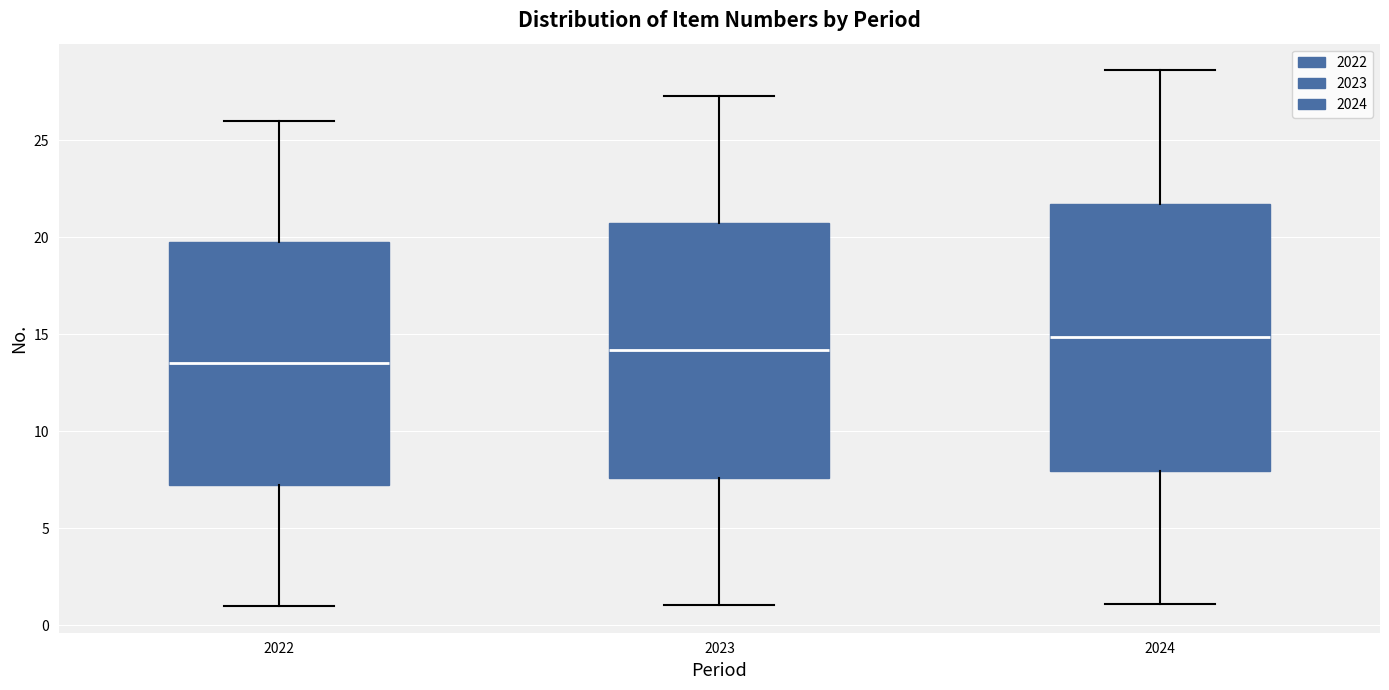

Which box is the tallest, from its lower edge to its upper edge?

2024